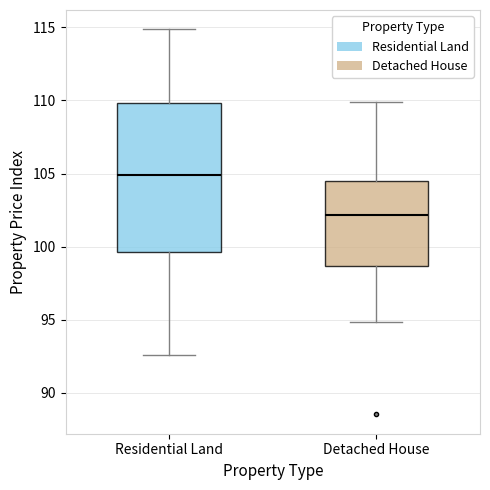

Which box has the highest median line?

Residential Land